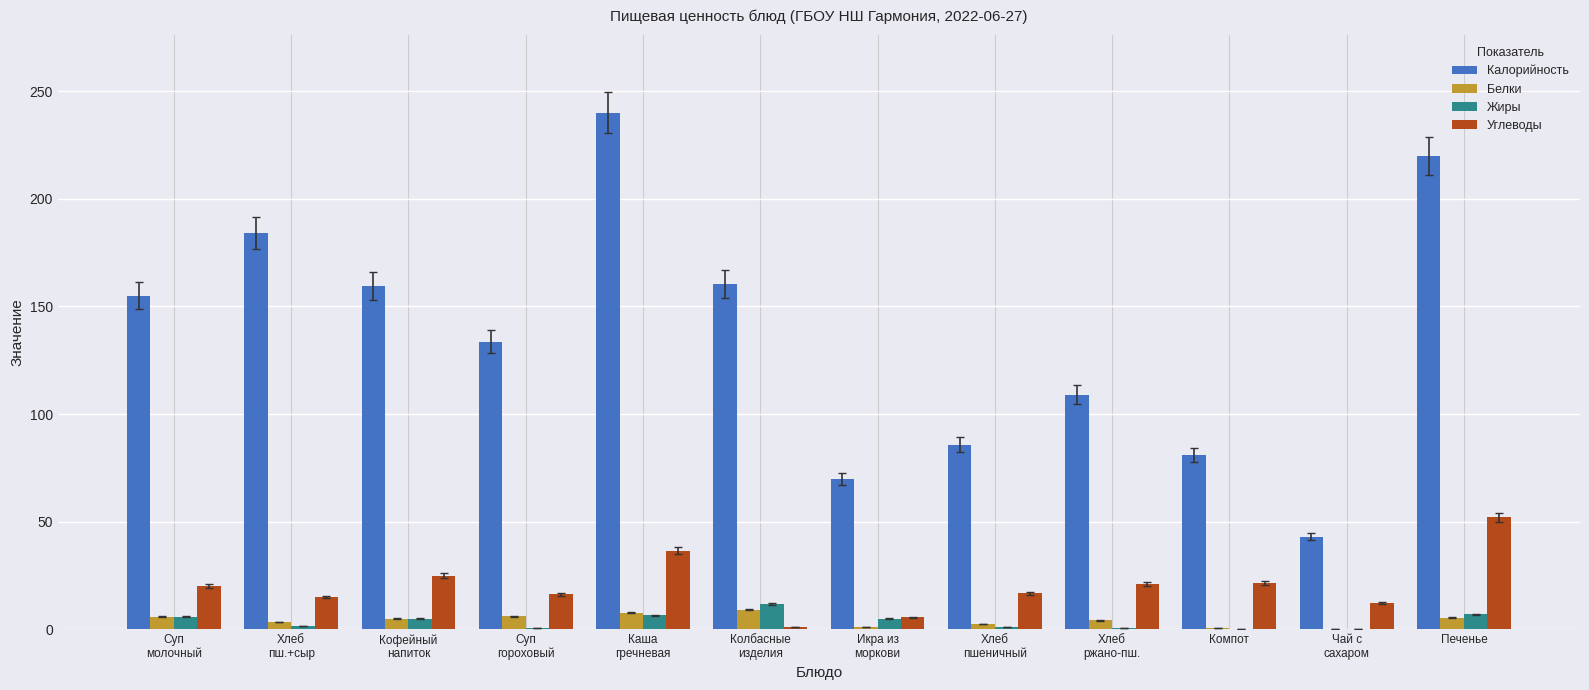

What is the sum of all Жиры values?

44.0